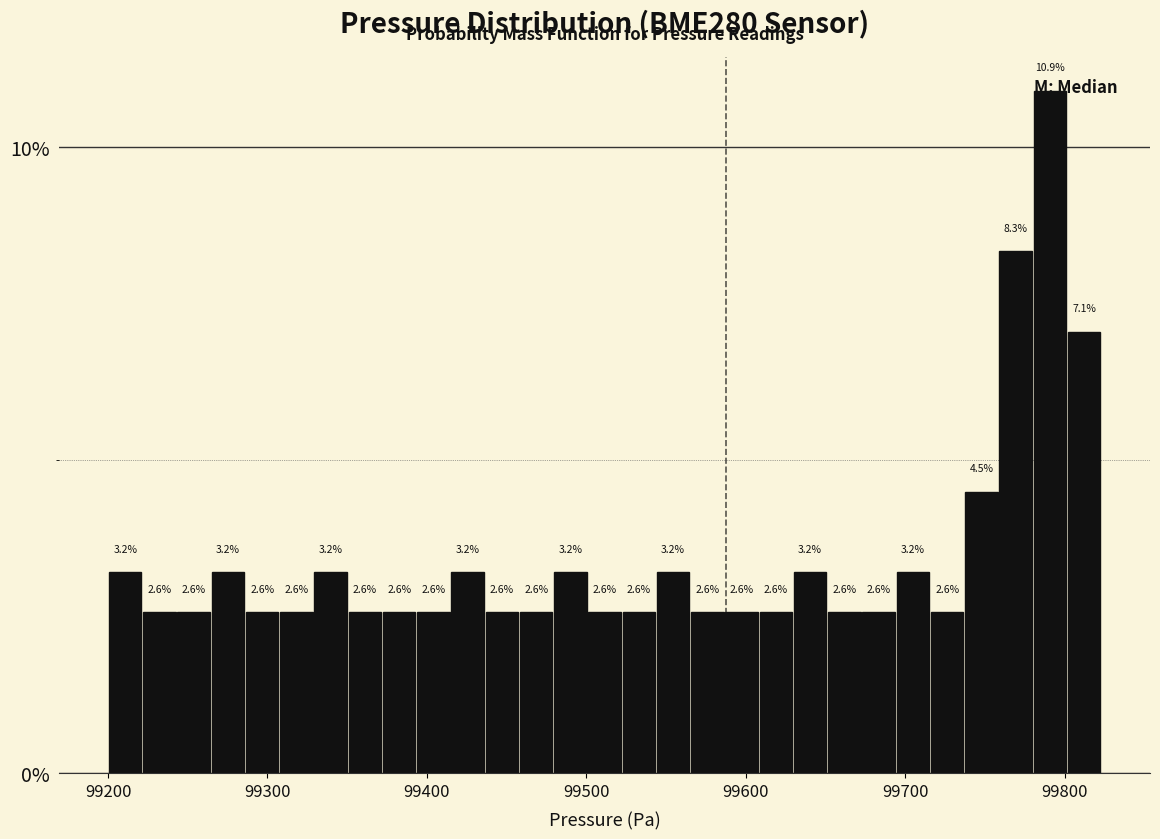

Read against the x-axis, roughly where is the centre of the tallest bar?

99790